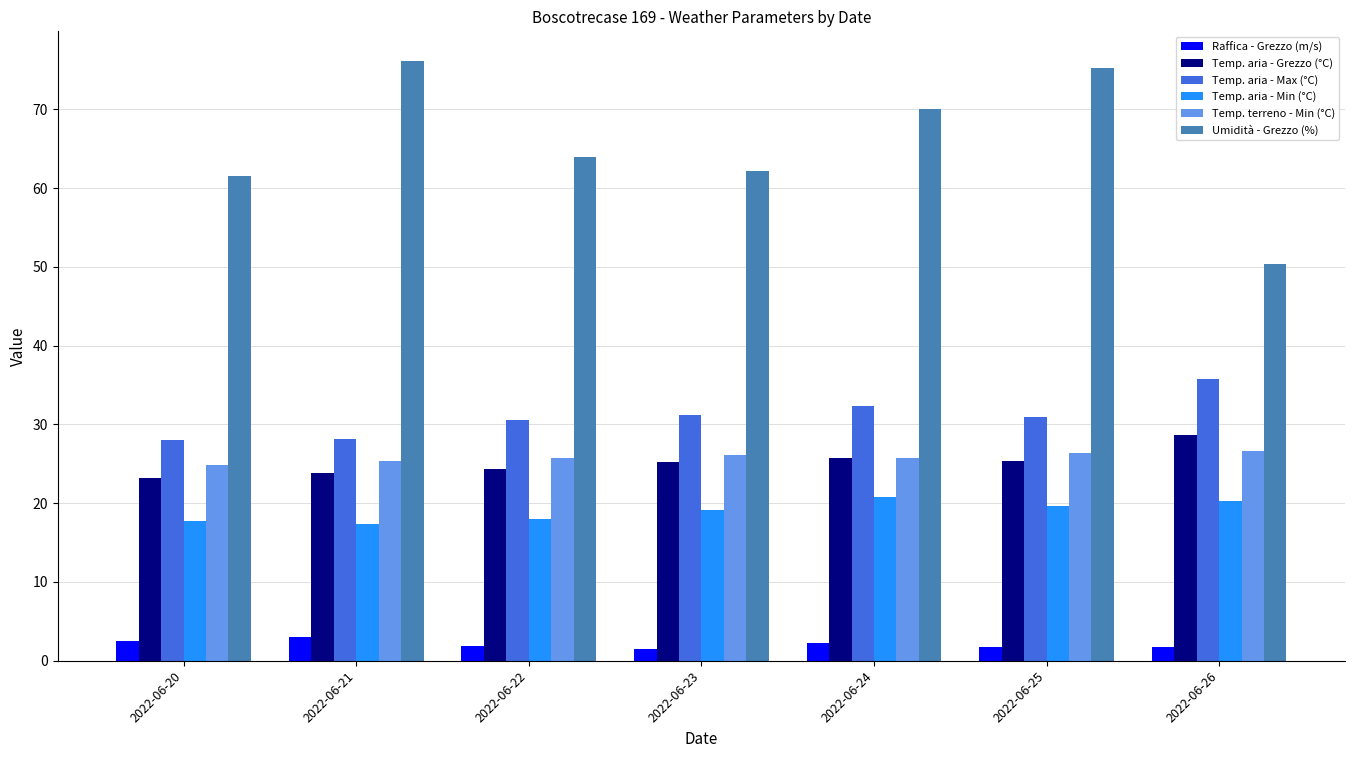

Which series has the largest range (max minus min)?

Umidità - Grezzo (%)